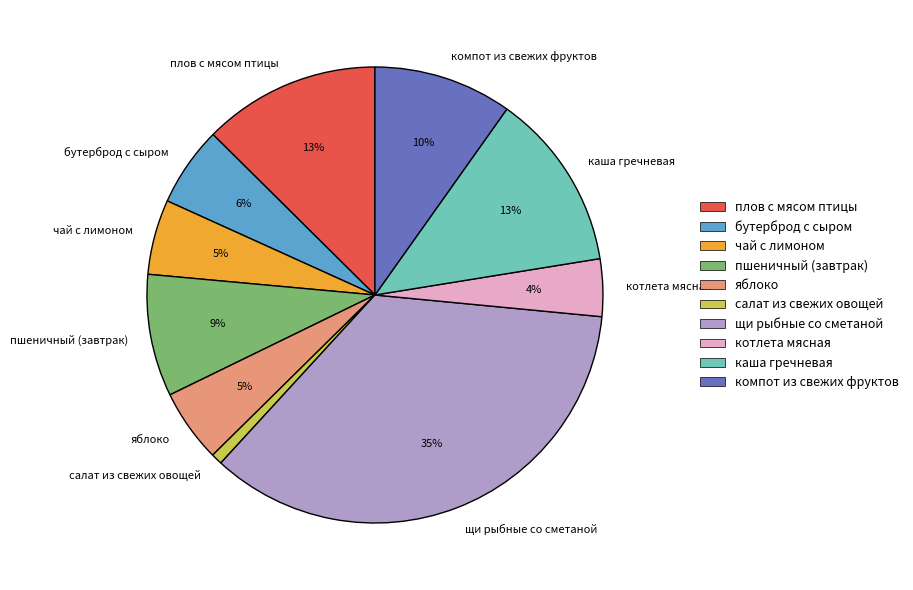

To the nearest percent, what is the average slice percentage?

10%